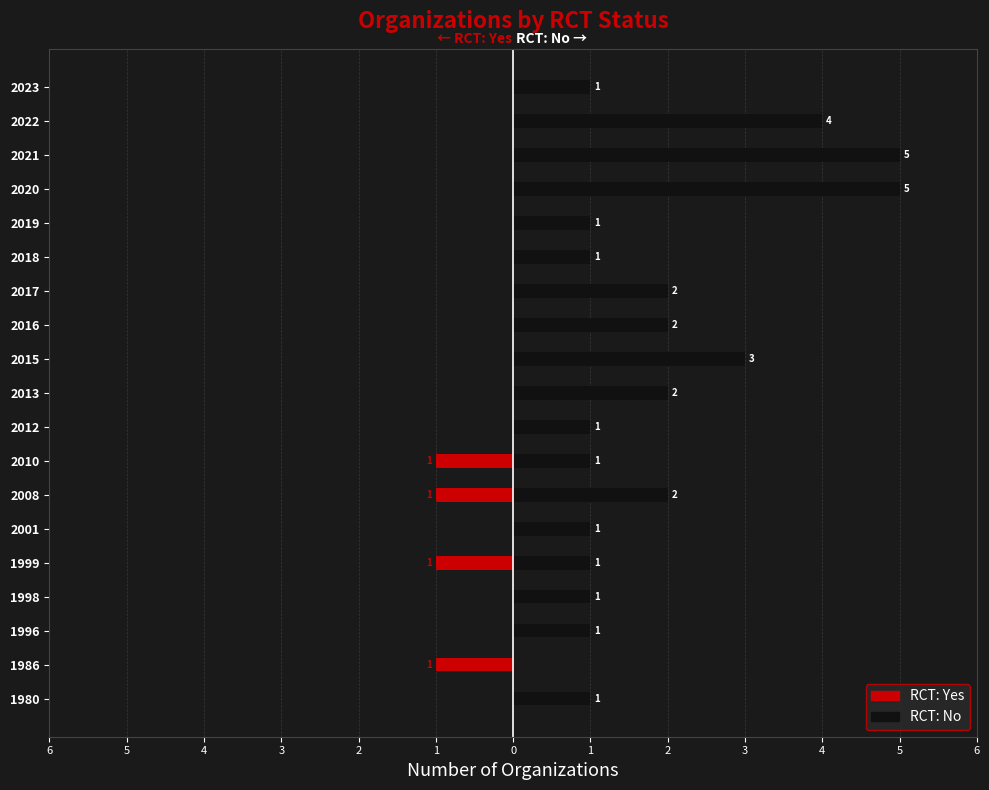

What is the difference between the maximum and minimum values in the No (RCT) series?

5